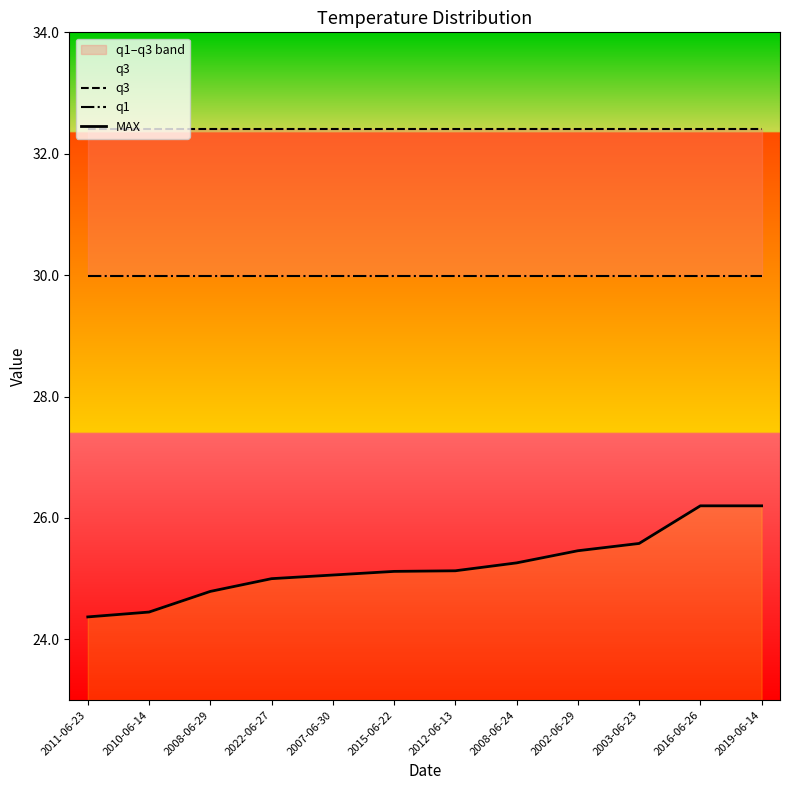

What is the difference between the highest and lowest values at 2022-06-27?

7.4